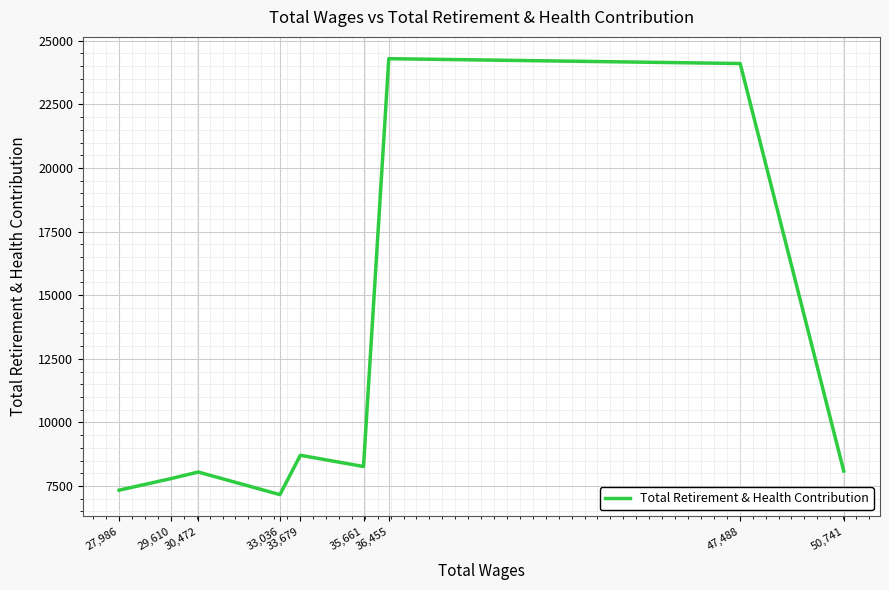

What position from the right is 27,986?

9